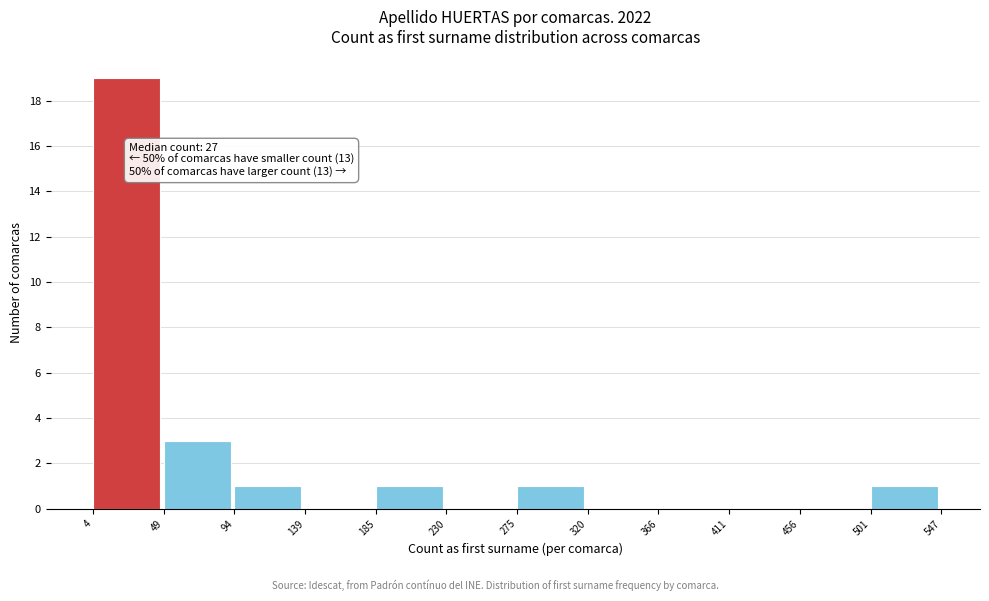

Over which range of the x-axis is the bar tallest?

4 to 49